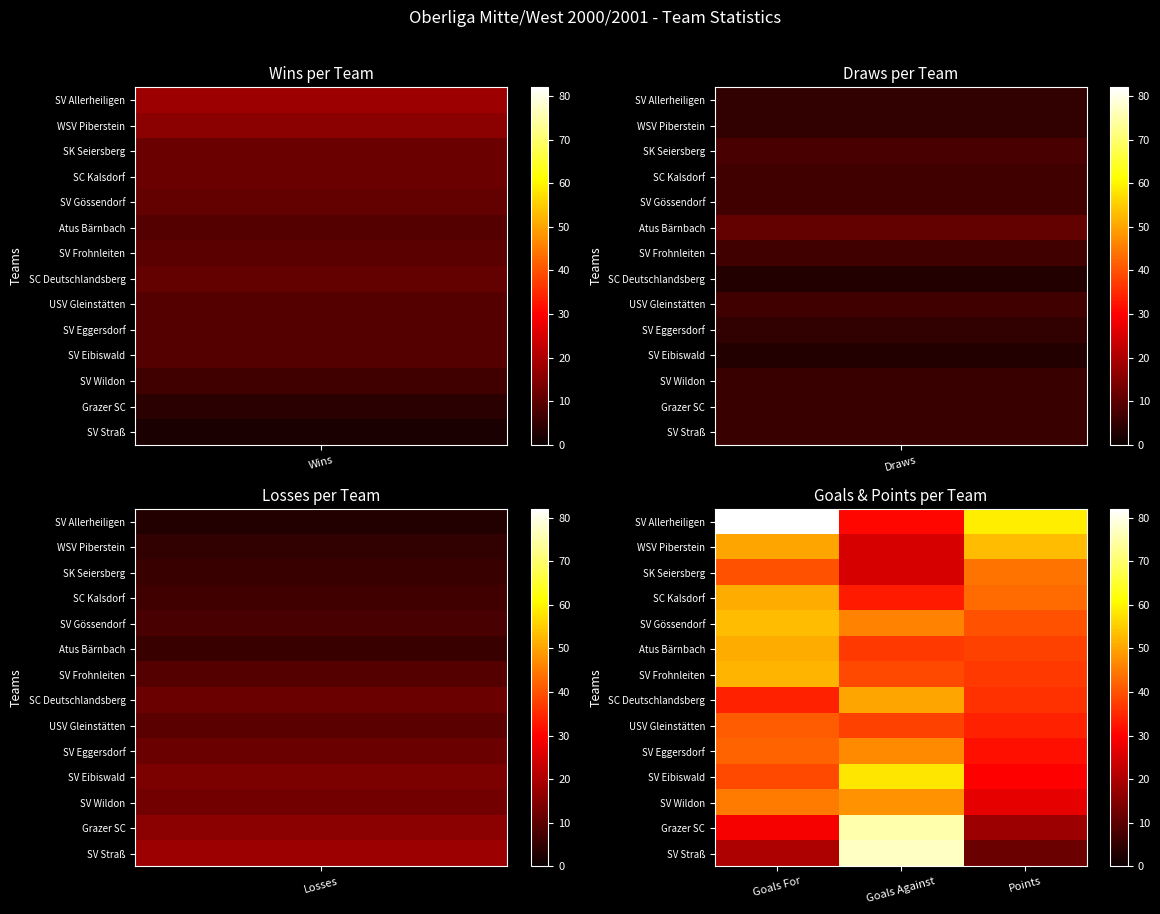

Which series has the widest spread of values?

SV Straß